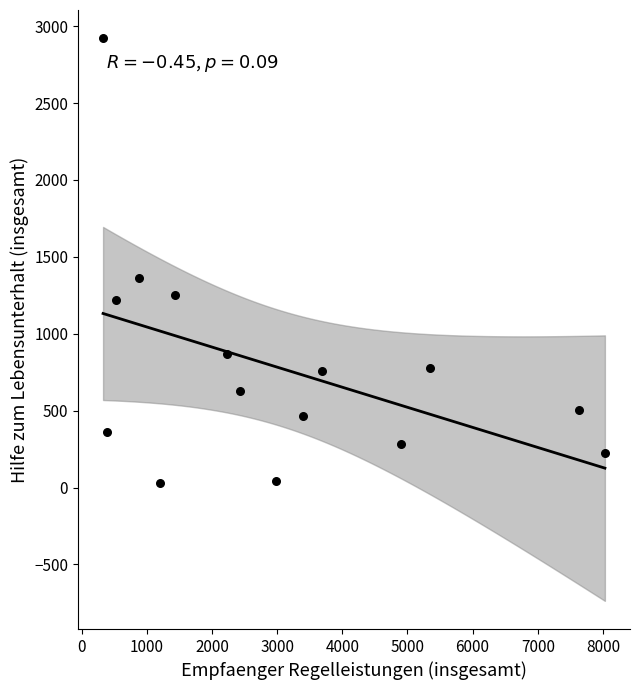

What Y value in the scatter plot is closest to 1476?

1361